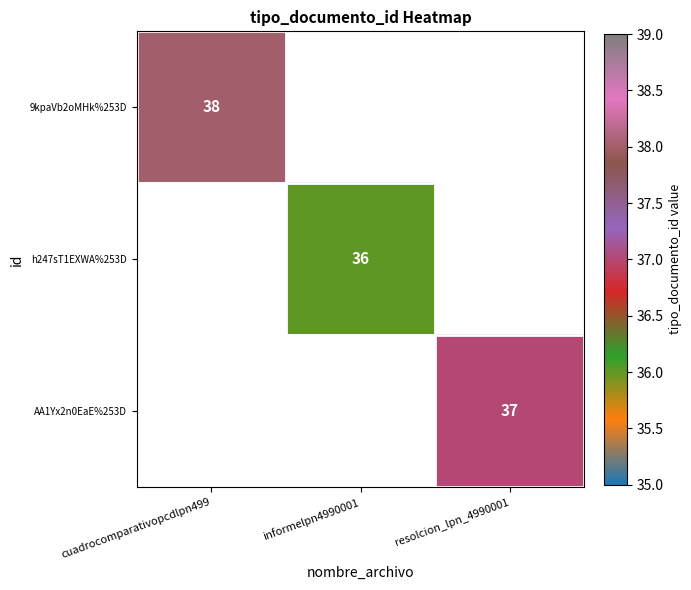

Rank the categories by 9kpaVb2oMHk%253D value from highest to lowest.

cuadrocomparativopcdlpn499, informelpn4990001, resolcion_lpn_4990001